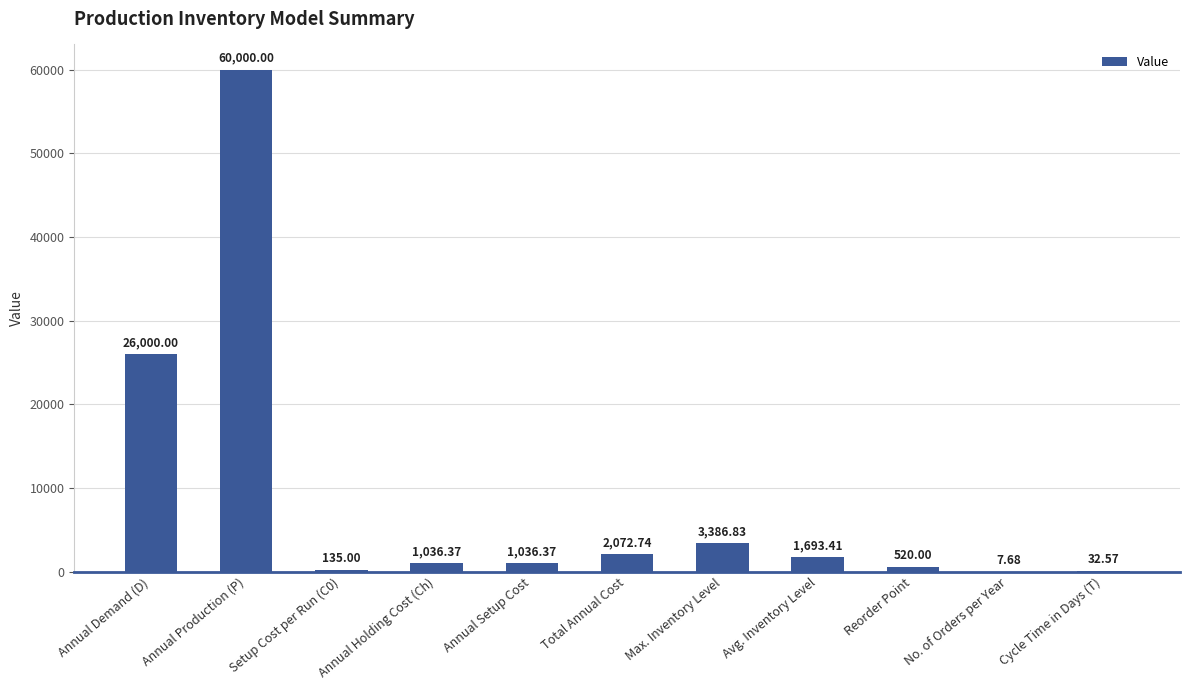

What is the sum of all values?

95921.0